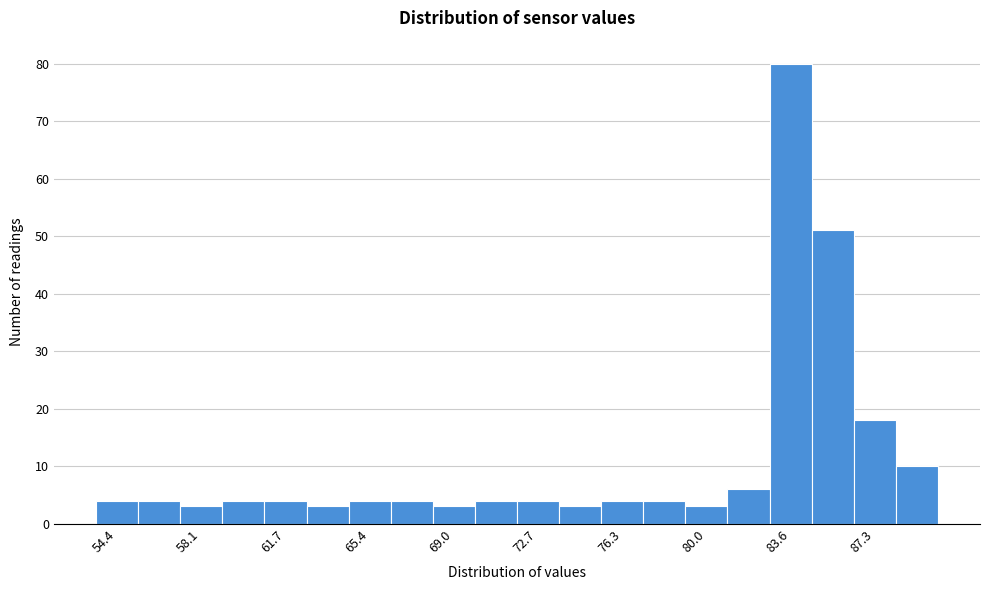

Read against the x-axis, roughly where is the centre of the tallest bar?

83.5